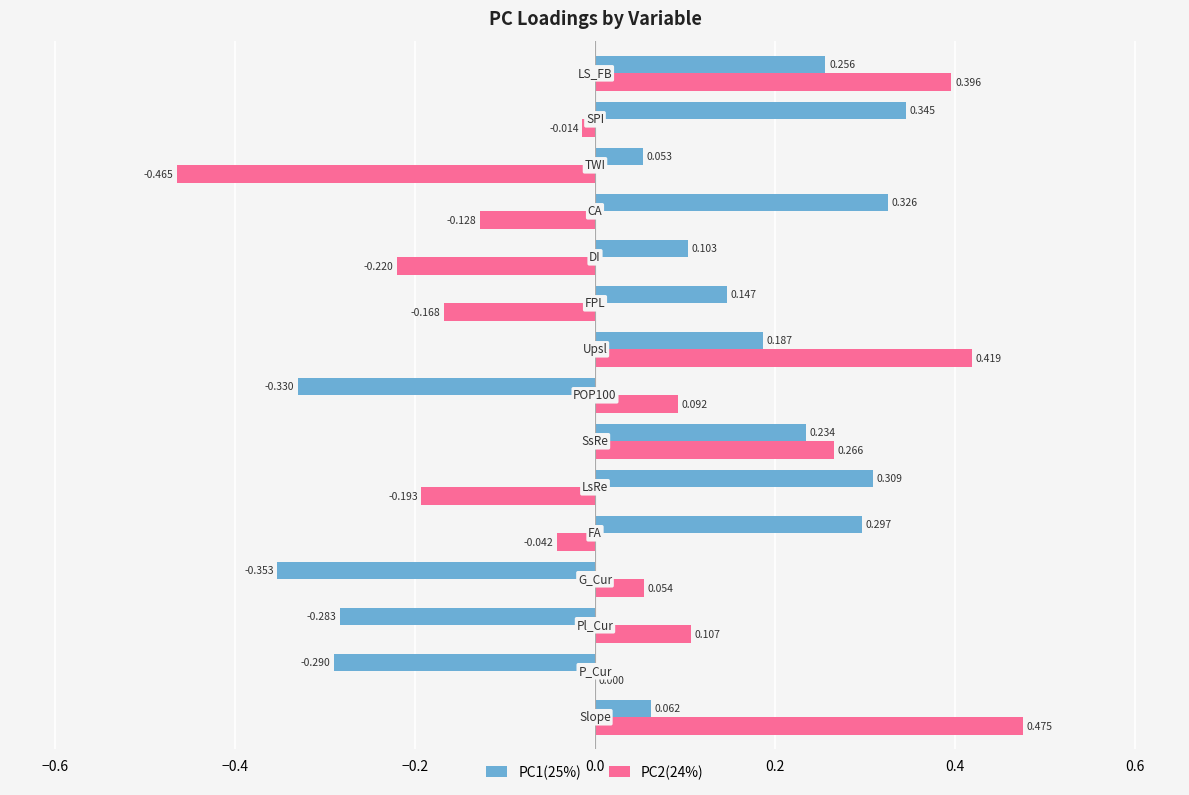

What is the maximum value shown in the chart?

0.5